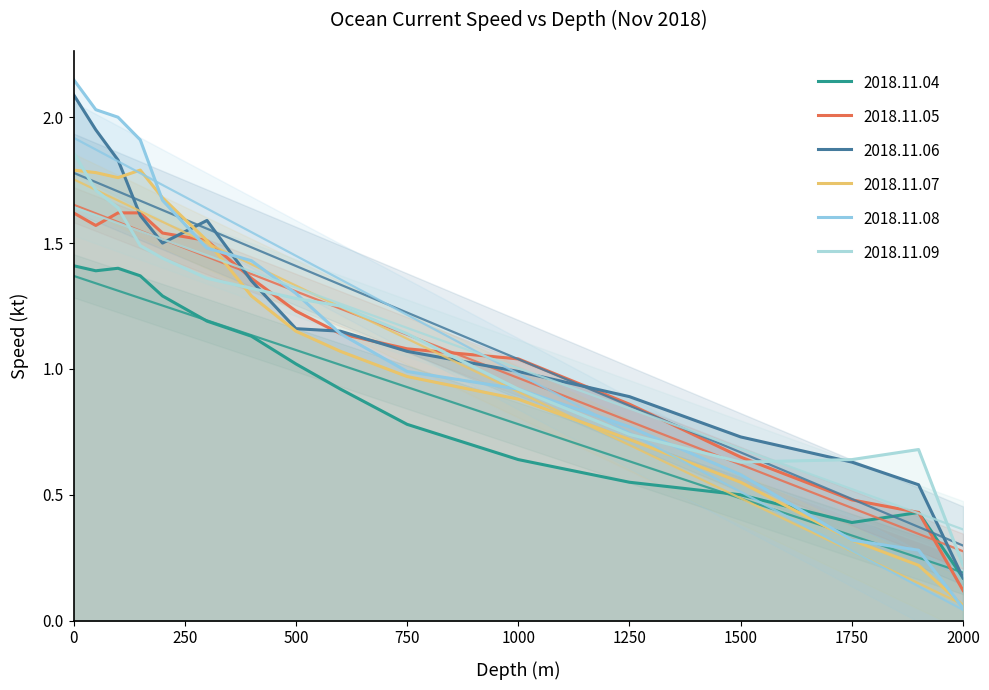

How many values in the 2018.11.09 series exceed 1?

10